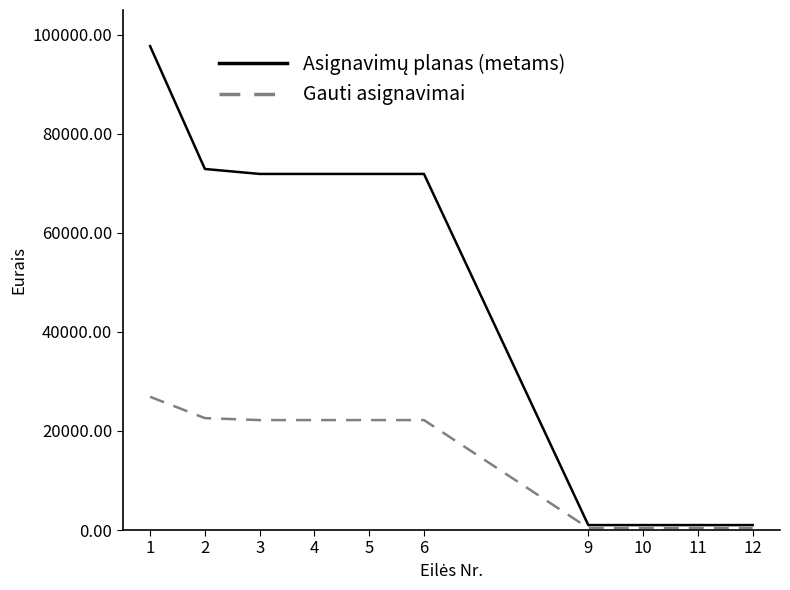

How many values in the Gauti asignavimai series are below 22200?

4